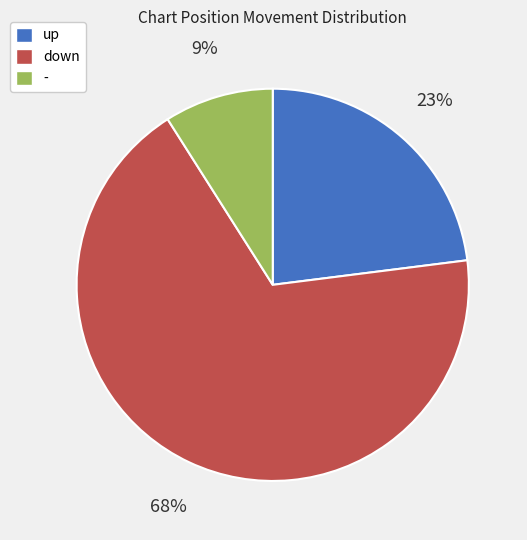

Rank the categories by value from lowest to highest.

-, up, down